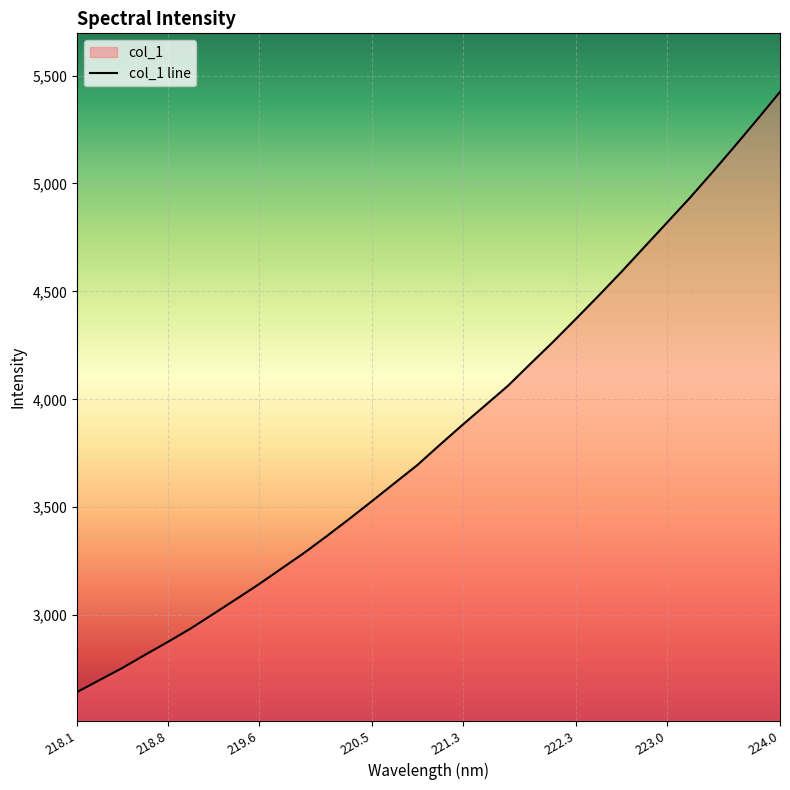

What is the maximum value shown in the chart?

5424.3